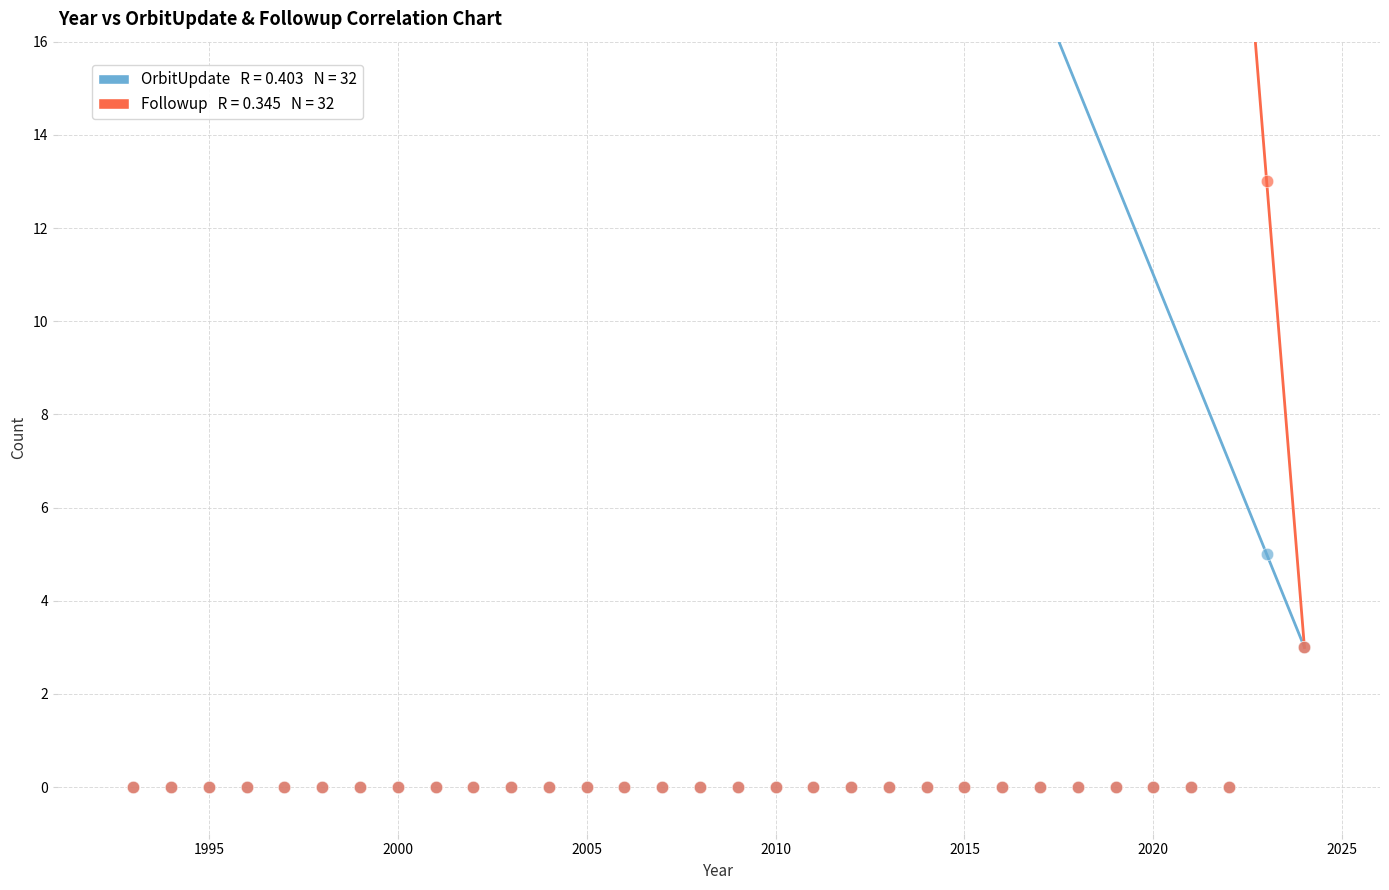

Across all series, what Y value is closest to 6?

5